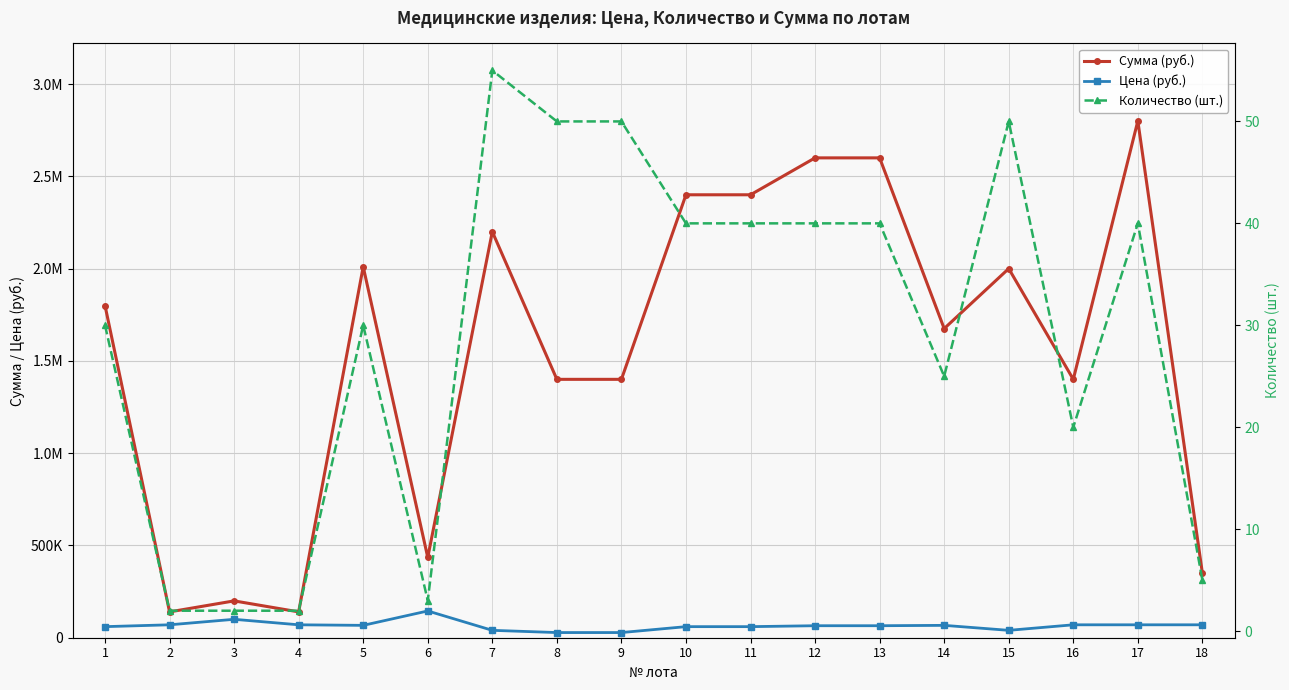

Which series changed the most between 2 and 8?

Сумма (руб.)